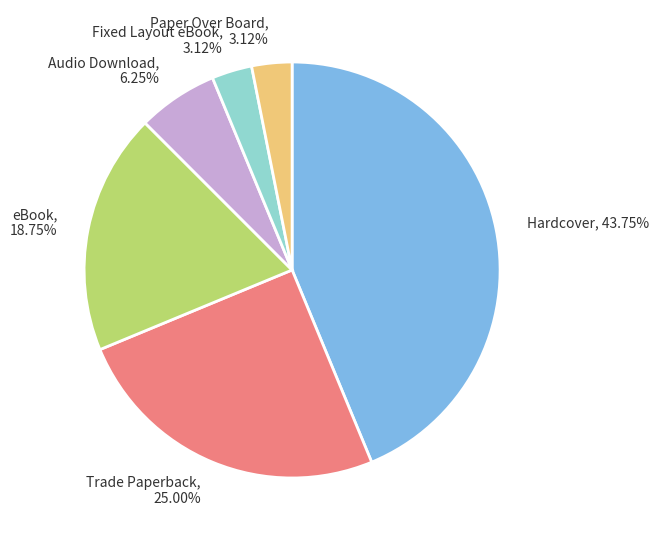

Which slice is the largest?

Hardcover